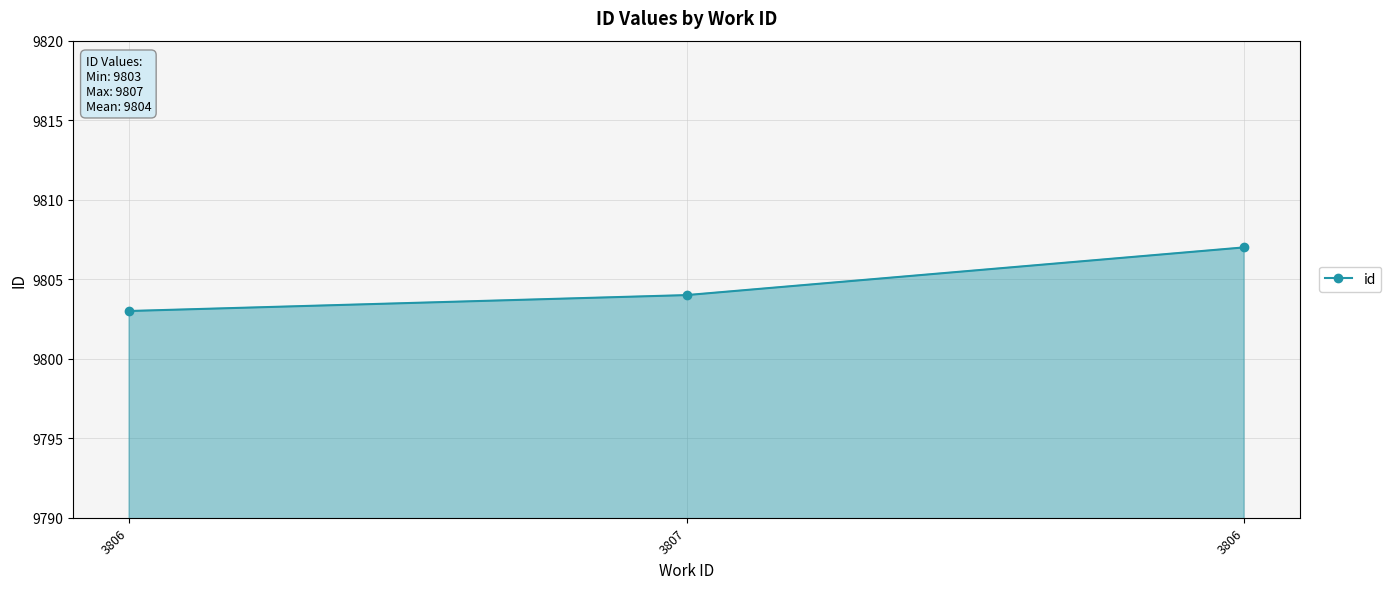

Between 3806 and 3807, which is larger?

3806